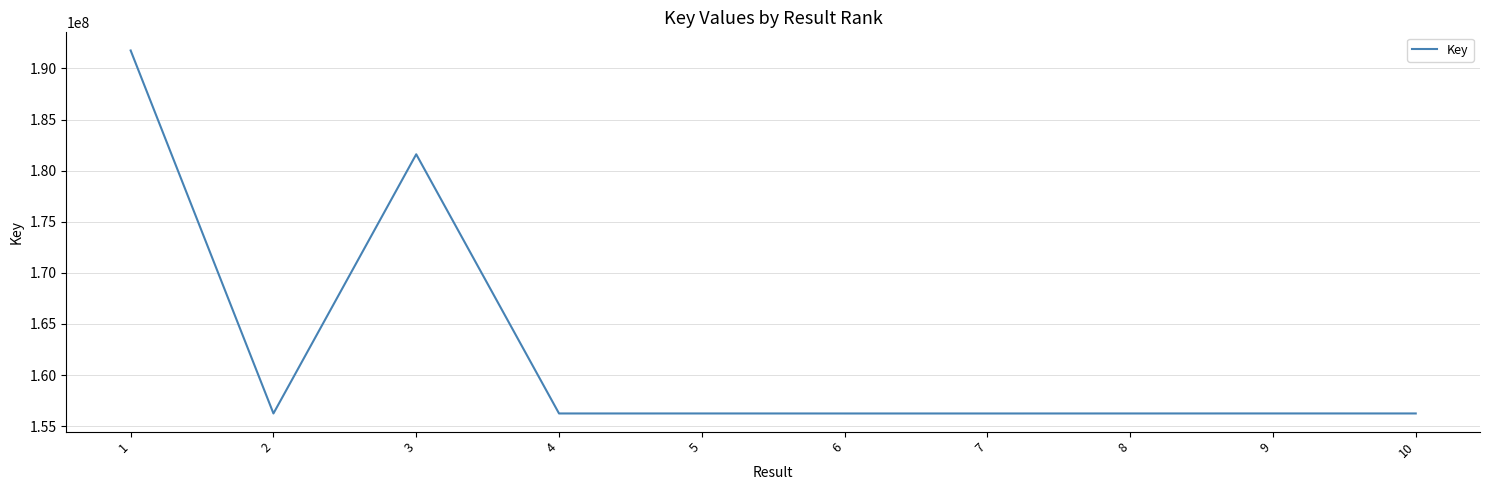

What is the change in value from 7 to 9?

+3441